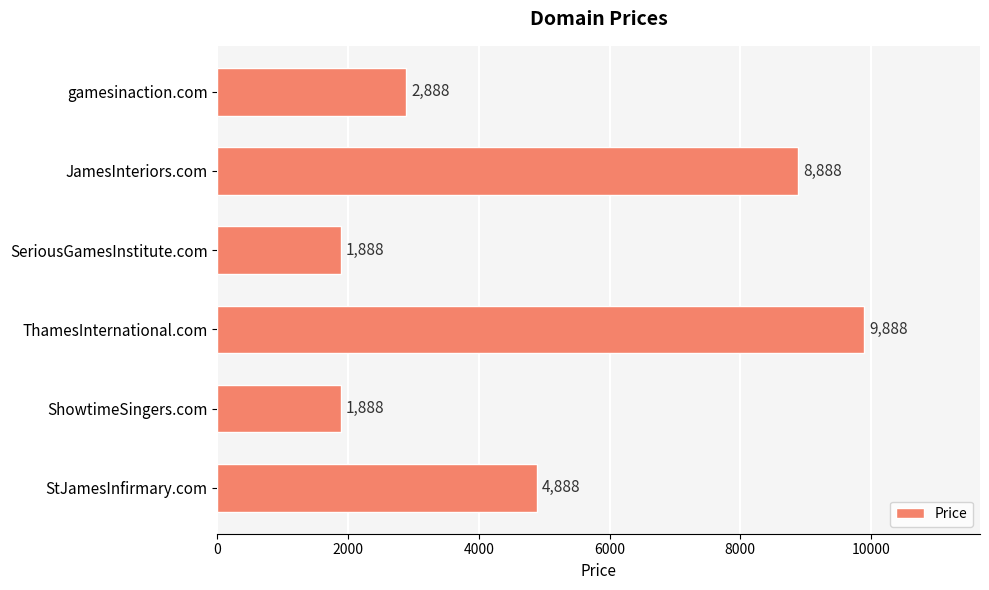

Reading top to bottom, list all the values displayed in this chart.

gamesinaction.com=2888	JamesInteriors.com=8888	SeriousGamesInstitute.com=1888	ThamesInternational.com=9888	ShowtimeSingers.com=1888	StJamesInfirmary.com=4888